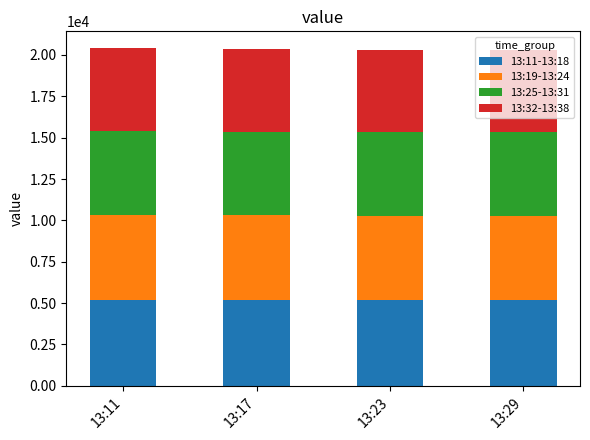

Count the number of categories in the chart.

4